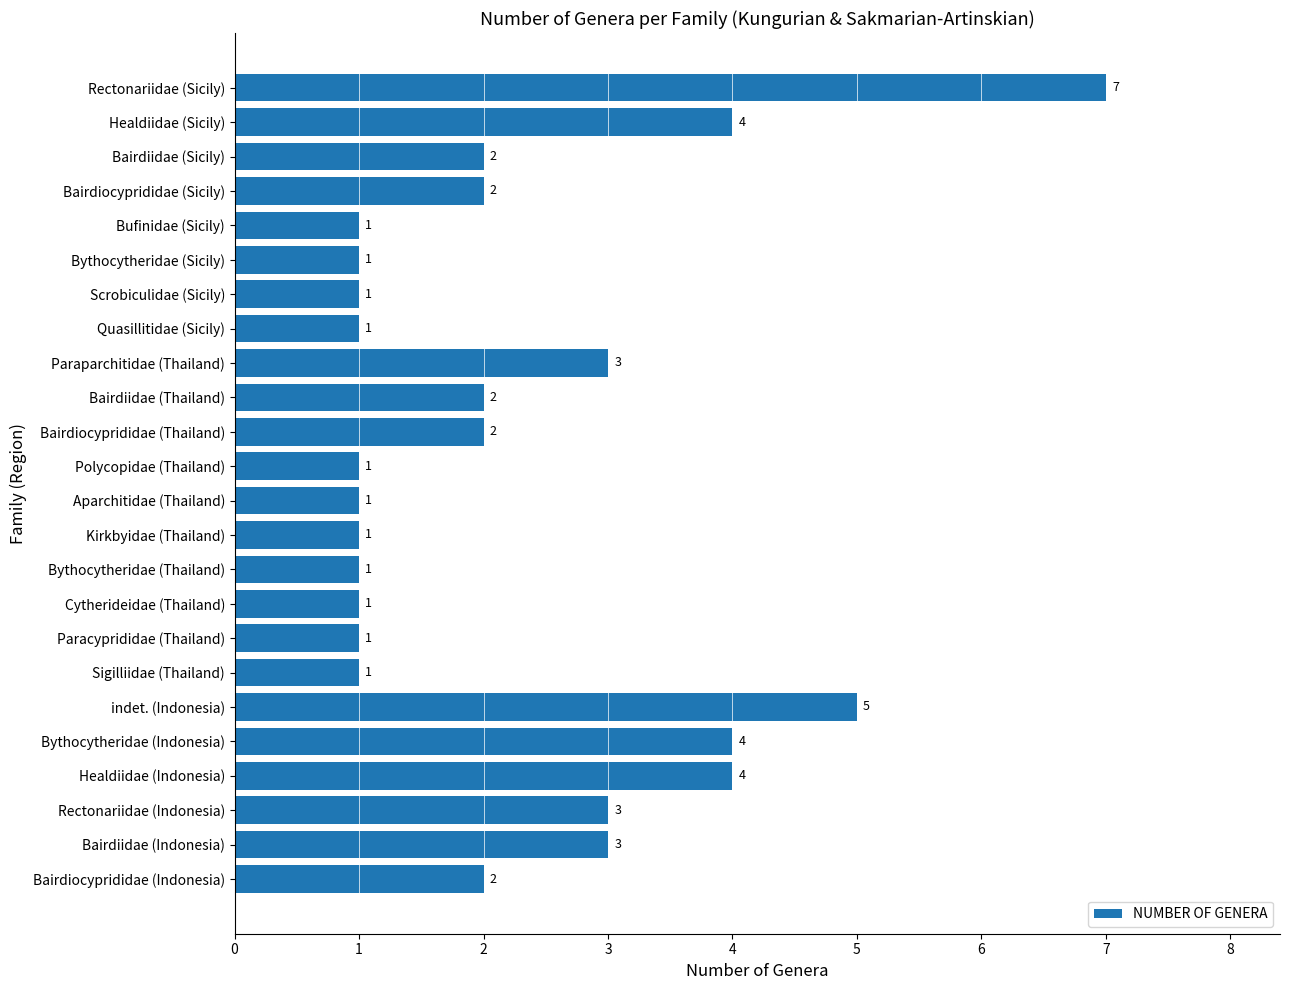

True or false: the data shows 1 at indet. (Indonesia).

False